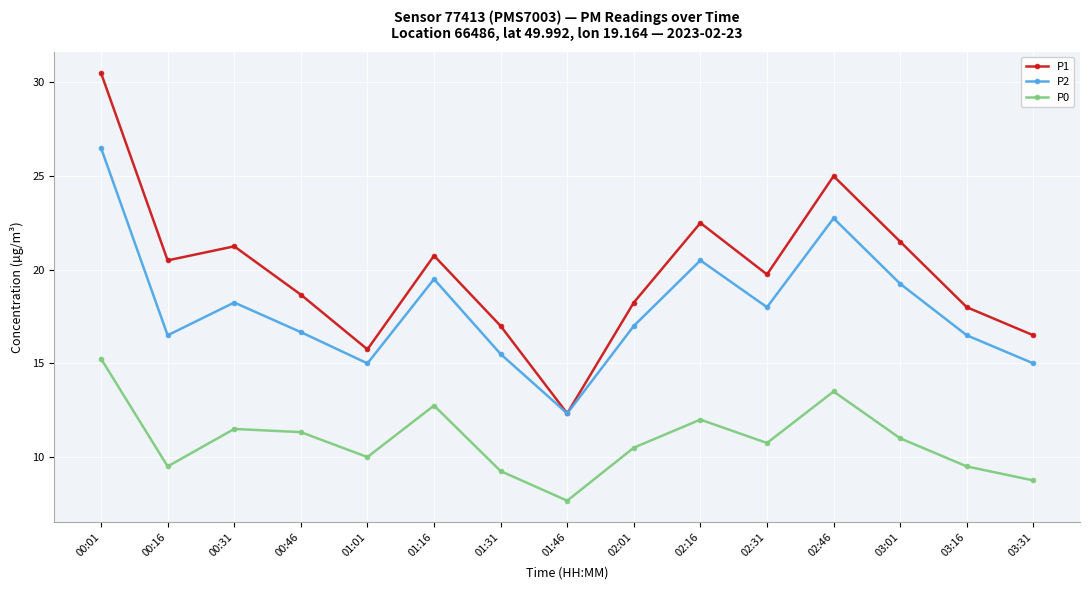

List the series in order of their overall mean, lowest first.

P0, P2, P1